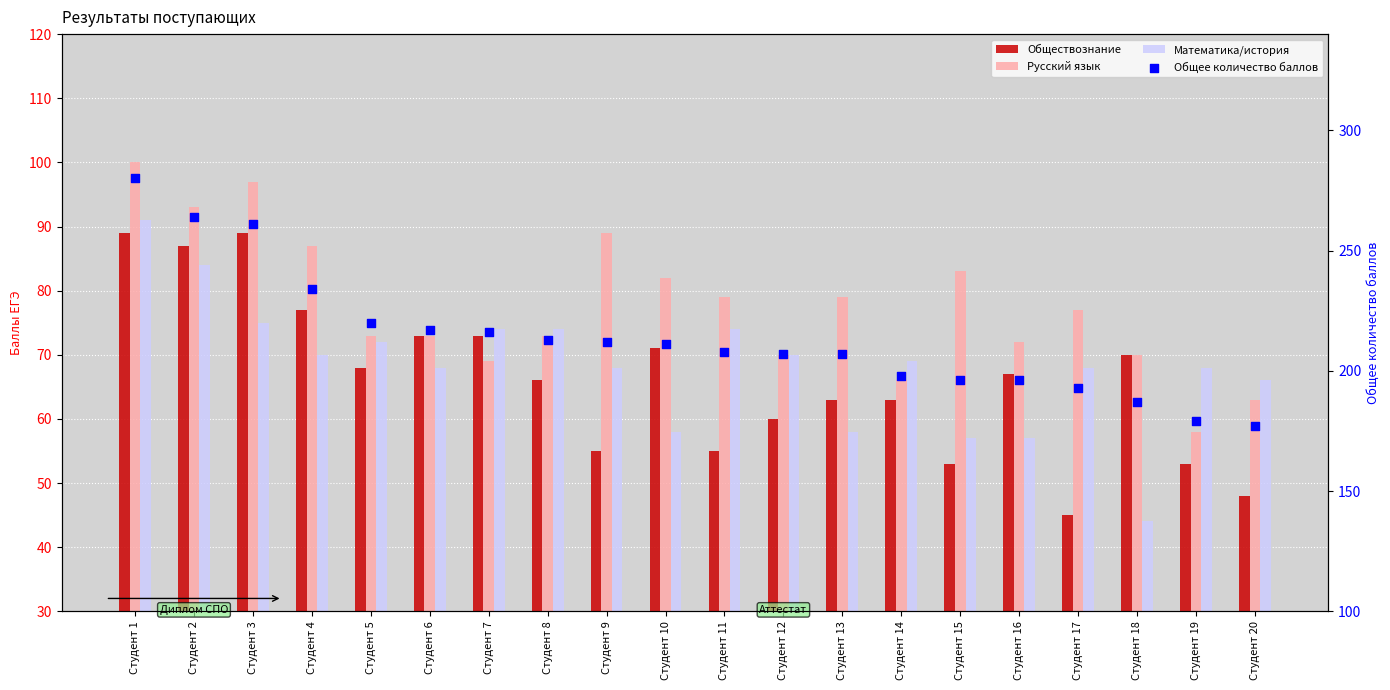

Which series contains the highest Y value?

Общее количество баллов